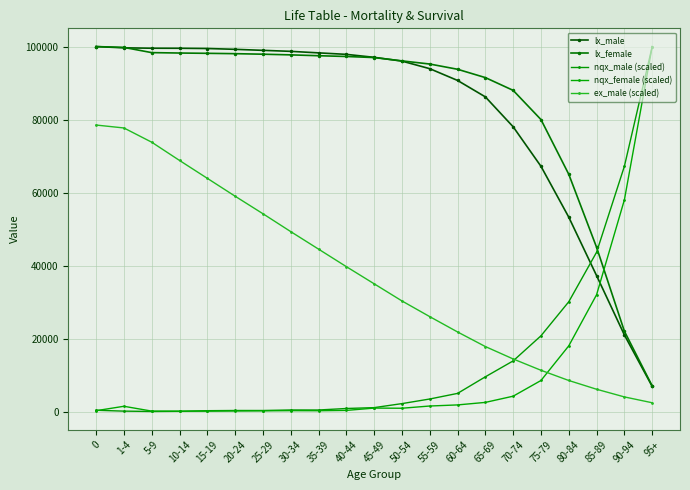

True or false: ex_male (scaled) and lx_male intersect in this chart.

False